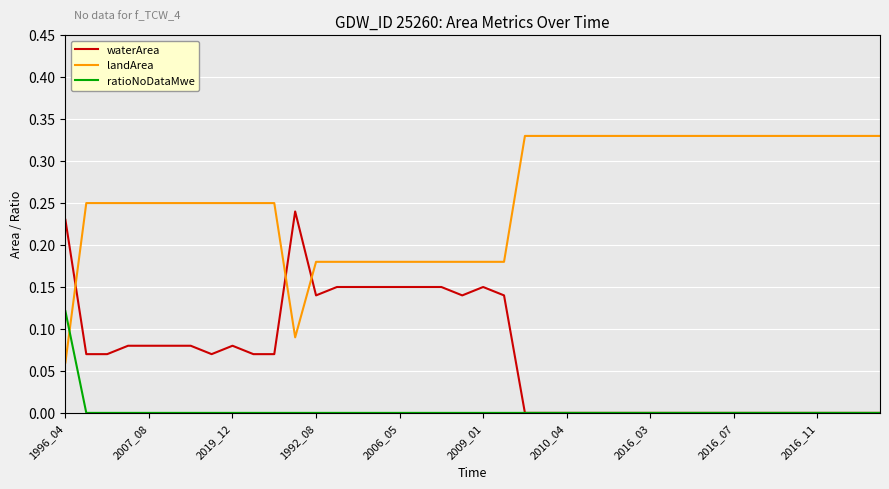

What are all the series names shown in the legend?

waterArea, landArea, ratioNoDataMwe